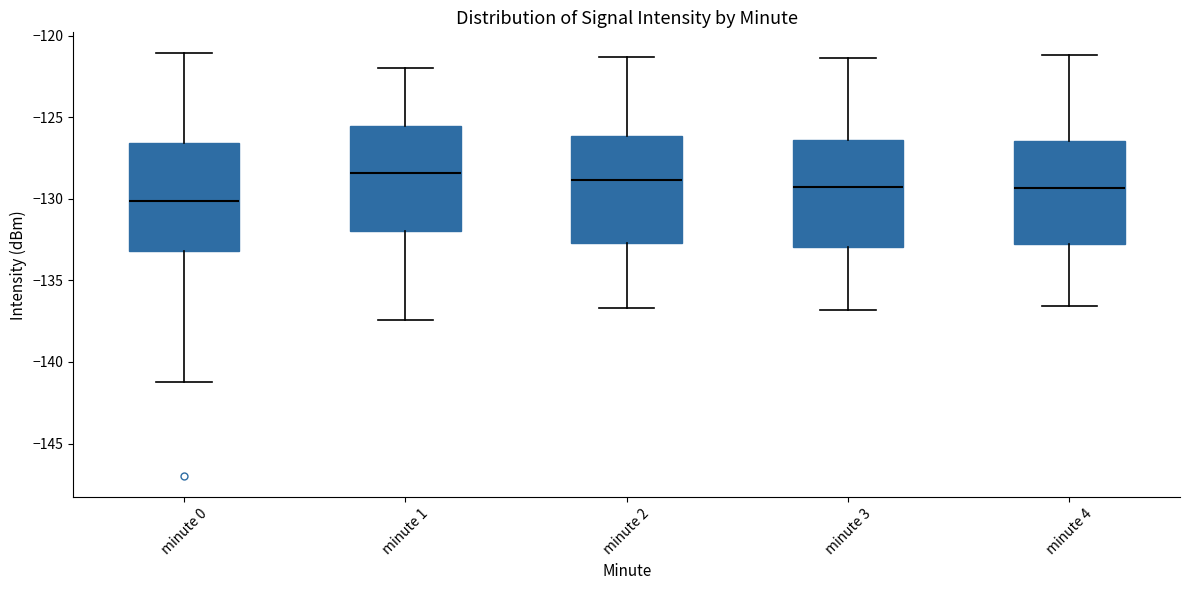

Which box has the lowest median line?

minute 0